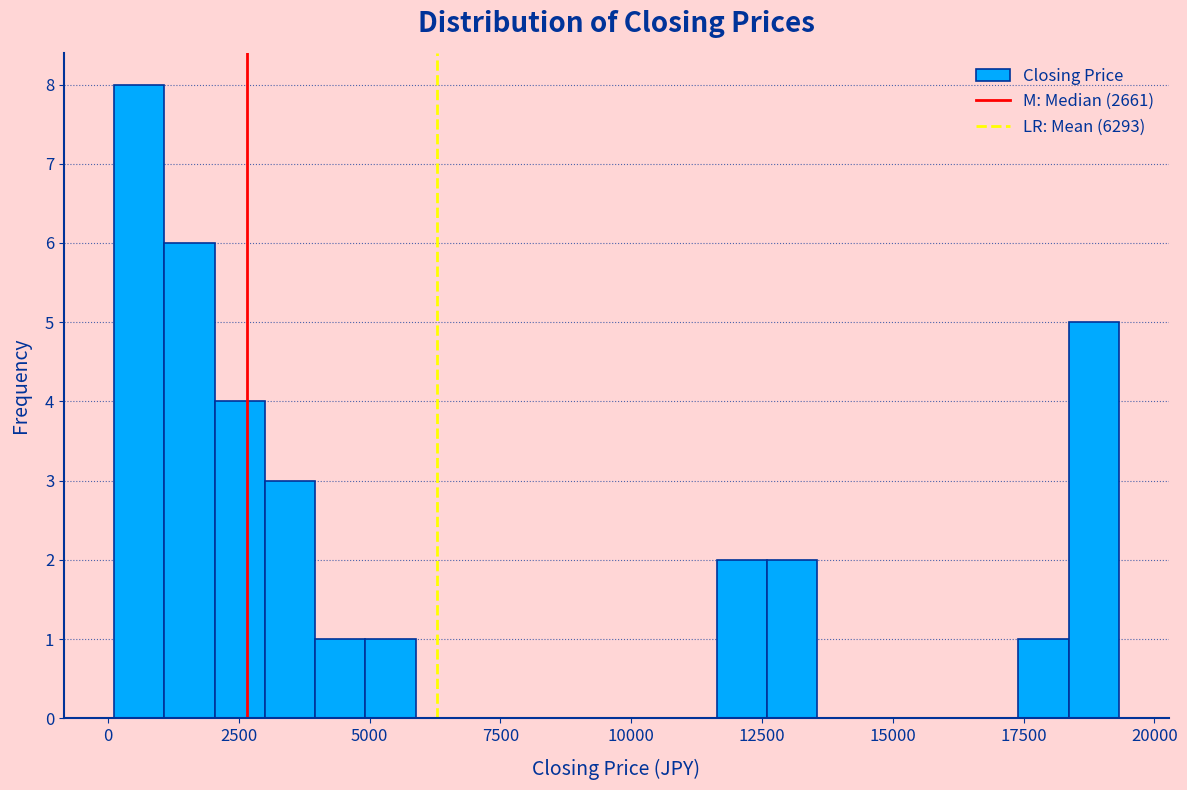

Read against the x-axis, roughly where is the centre of the tallest bar?

500